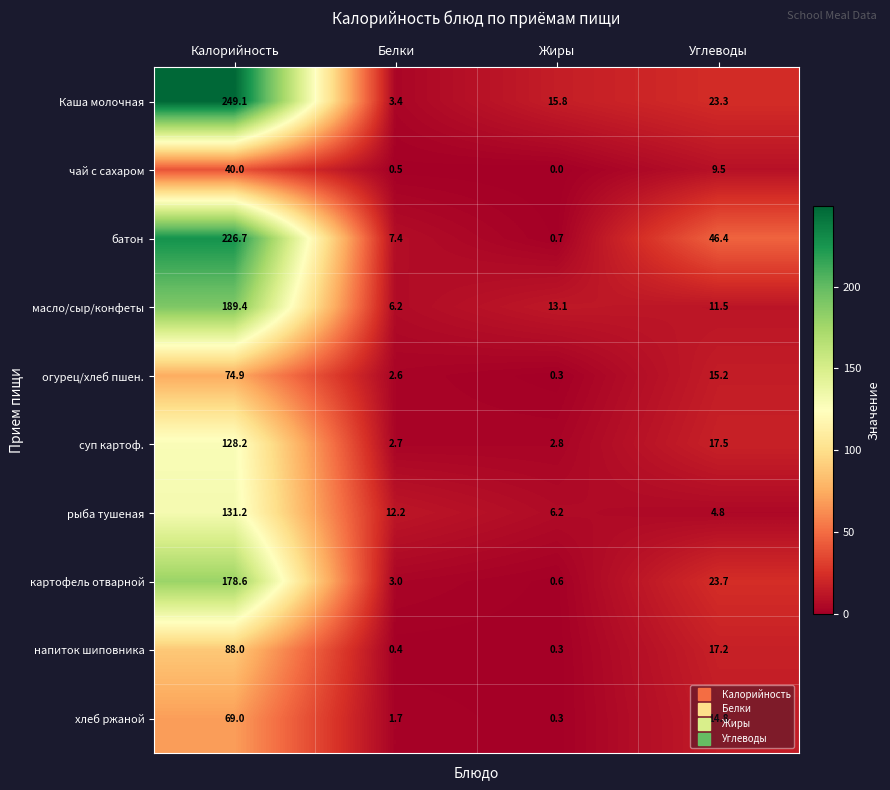

Which category has the lowest value in the чай с сахаром series?

Жиры